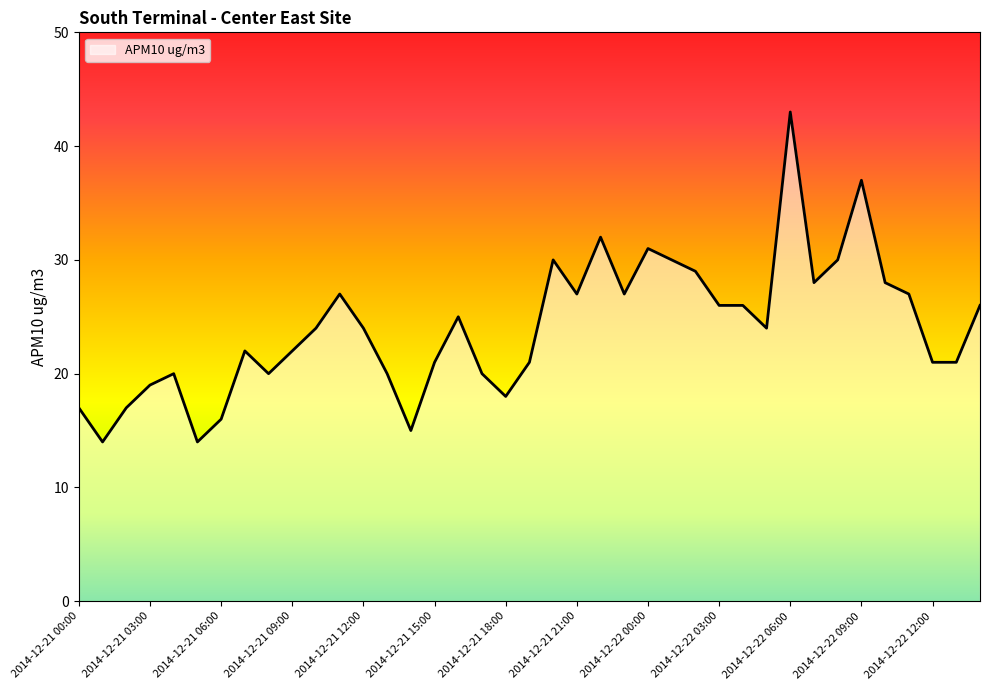

What is the maximum value shown in the chart?

43